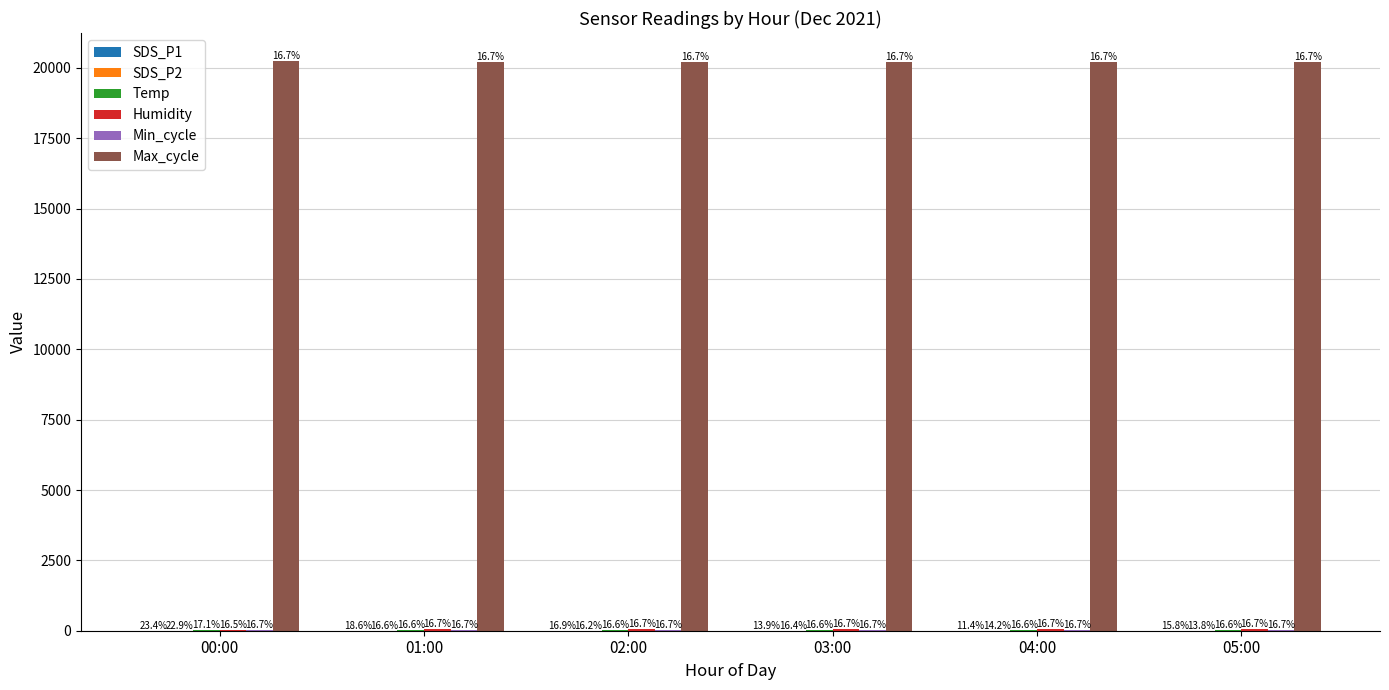

What is the lowest value of the Max_cycle series?

20204.0